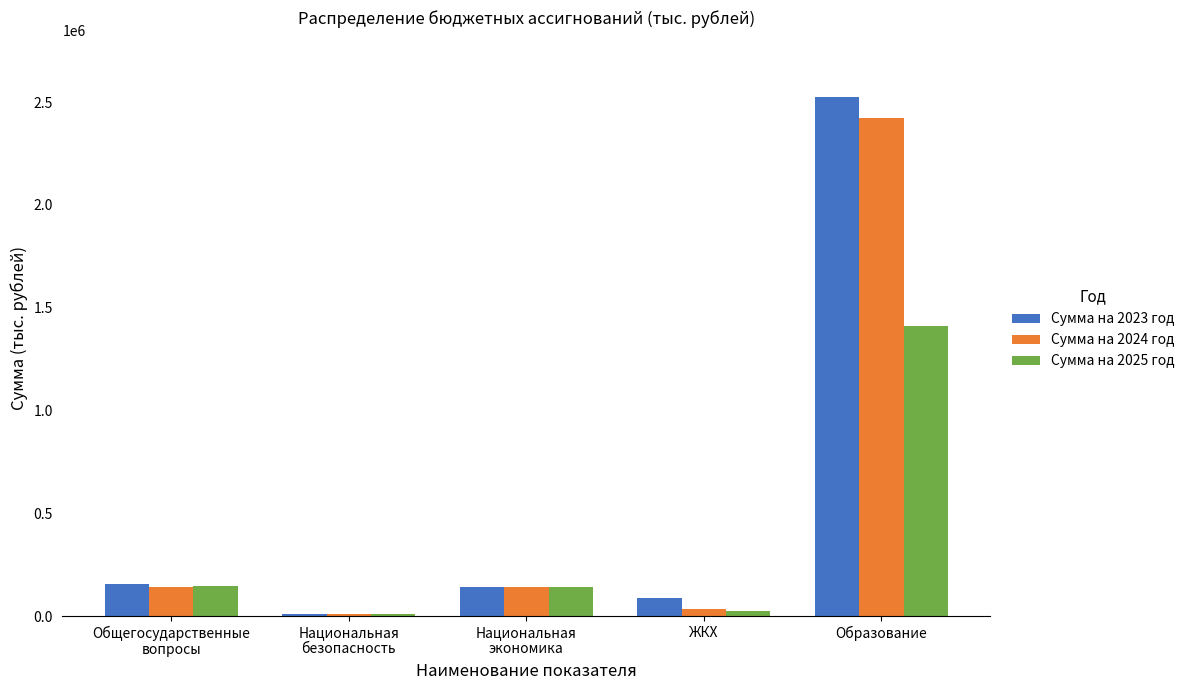

What is the spread (max minus min) of values at Образование?

1112233.9